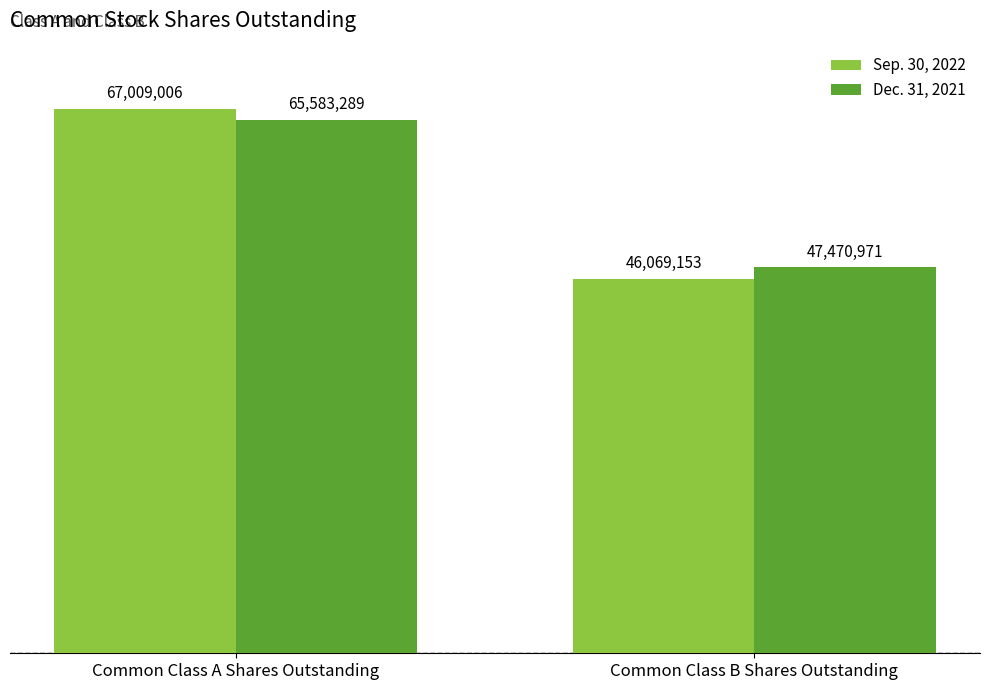

Where is Dec. 31, 2021 nearest to the value 56527130?

Common Class A Shares Outstanding